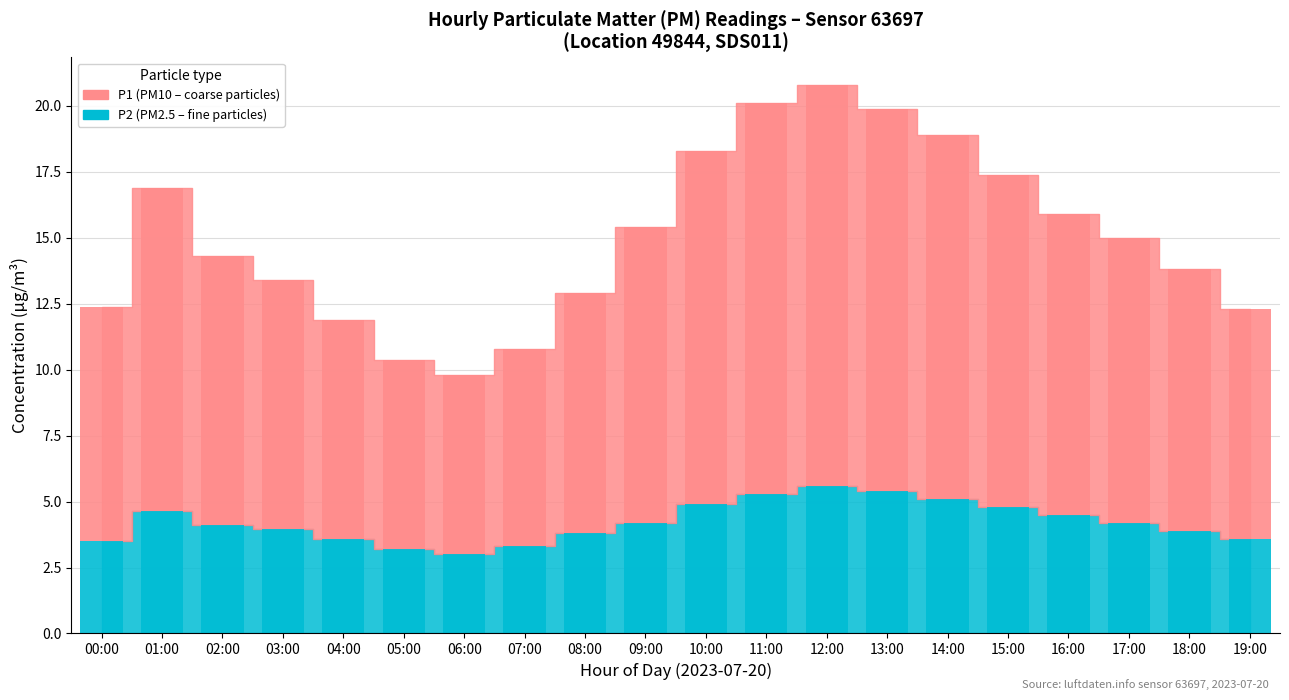

What is the sum of all P1 values?

215.9